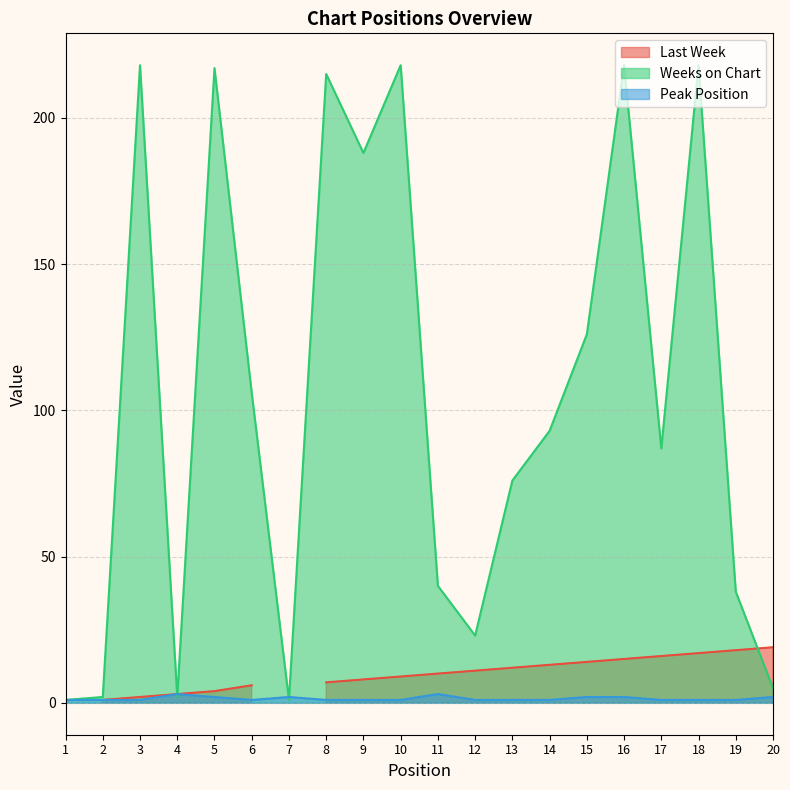

At which label does Weeks on Chart first exceed 93?

3